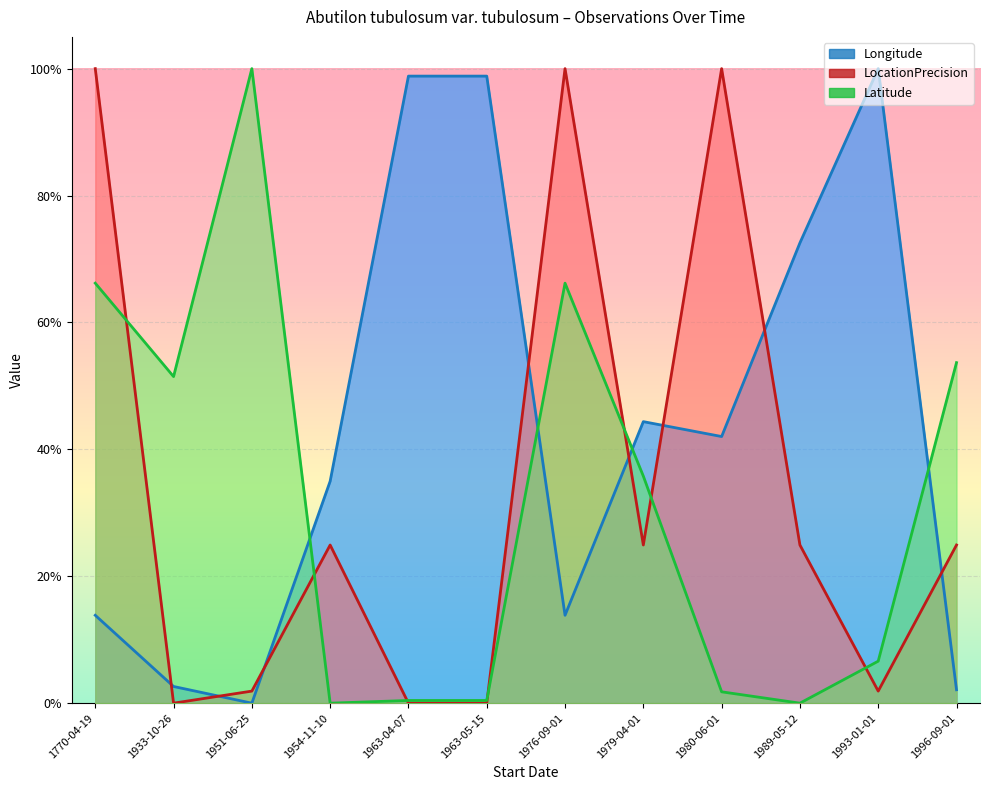

What position from the right is 1993-01-01?

2